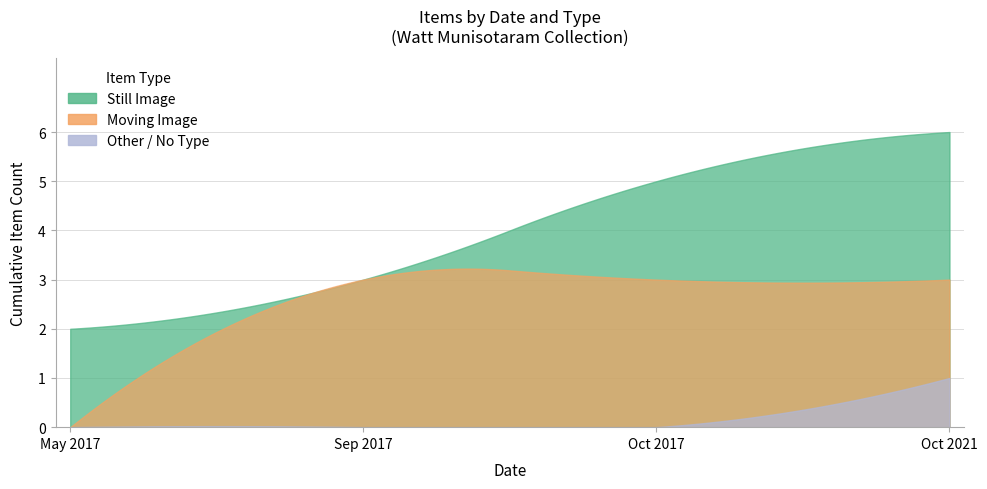

Rank the series at 10/2021 from highest to lowest value.

Still Image, Moving Image, Other